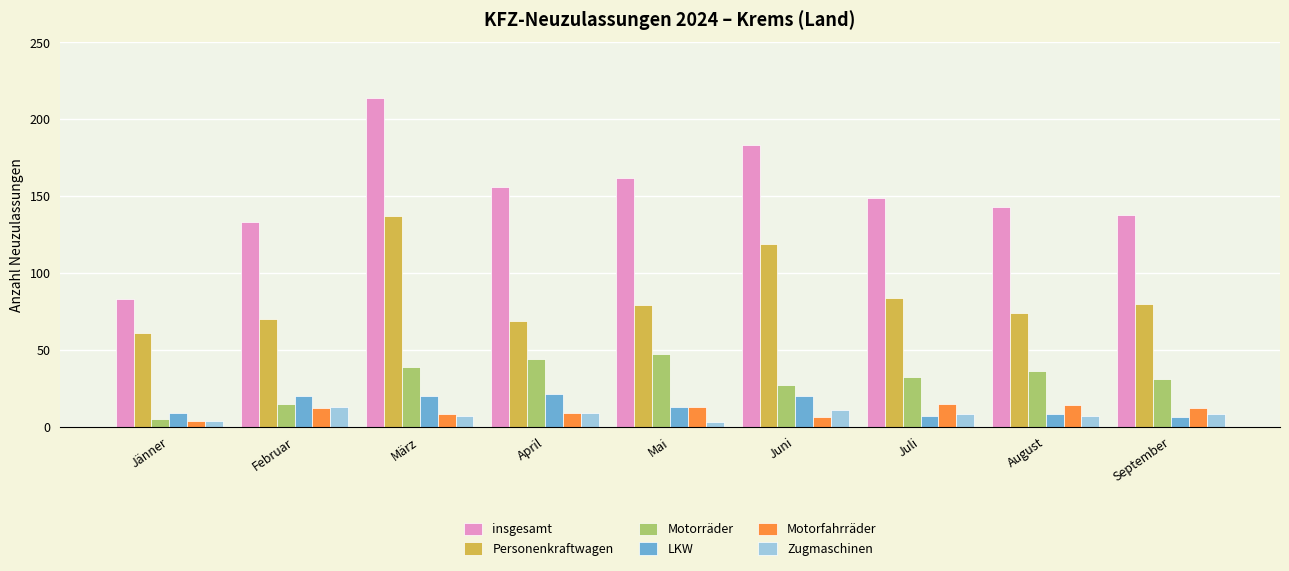

Is the value of LKW at Juli greater than the value of Motorfahrräder at Februar?

No